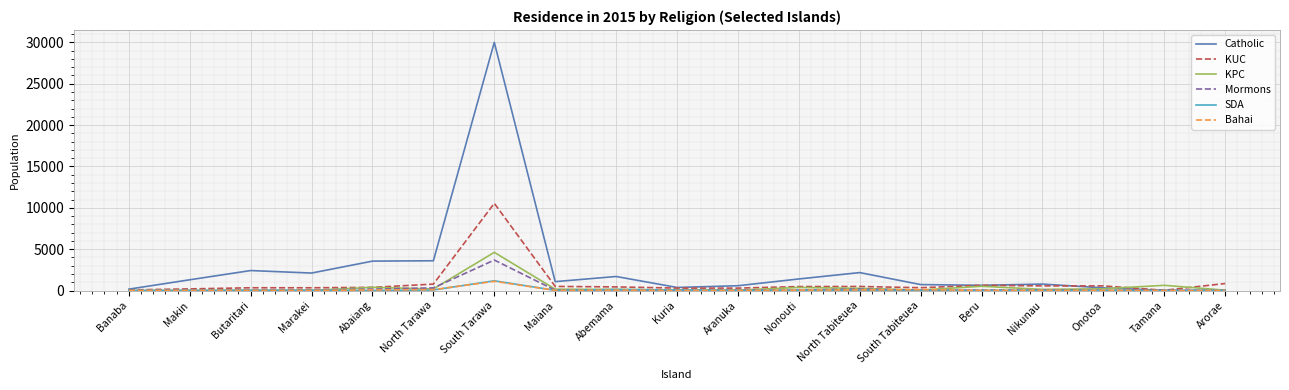

Which series changed the most between South Tarawa and Arorae?

Catholic